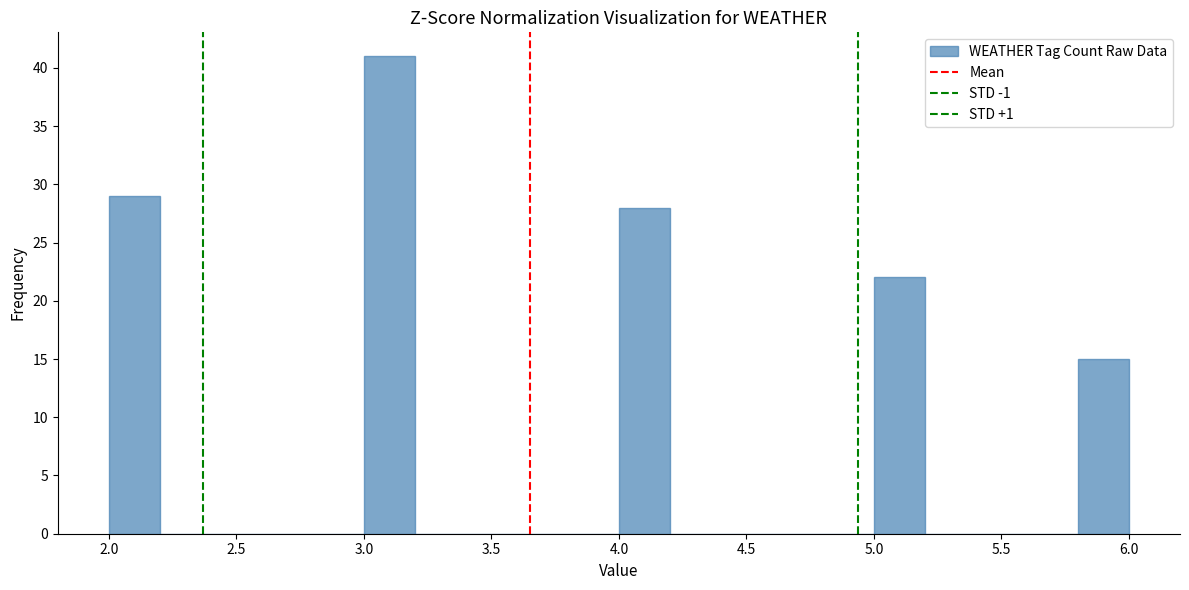

Reading left to right, list every bar in this chart as the range it spans on the x-axis followed by its height. The values are not printed on the chart, so give them approximately, as read against the axis.

2.0 to 2.2: 29
2.2 to 2.4: 0
2.4 to 2.6: 0
2.6 to 2.8: 0
2.8 to 3.0: 0
3.0 to 3.2: 41
3.2 to 3.4: 0
3.4 to 3.6: 0
3.6 to 3.8: 0
3.8 to 4.0: 0
4.0 to 4.2: 28
4.2 to 4.4: 0
4.4 to 4.6: 0
4.6 to 4.8: 0
4.8 to 5.0: 0
5.0 to 5.2: 22
5.2 to 5.4: 0
5.4 to 5.6: 0
5.6 to 5.8: 0
5.8 to 6.0: 15